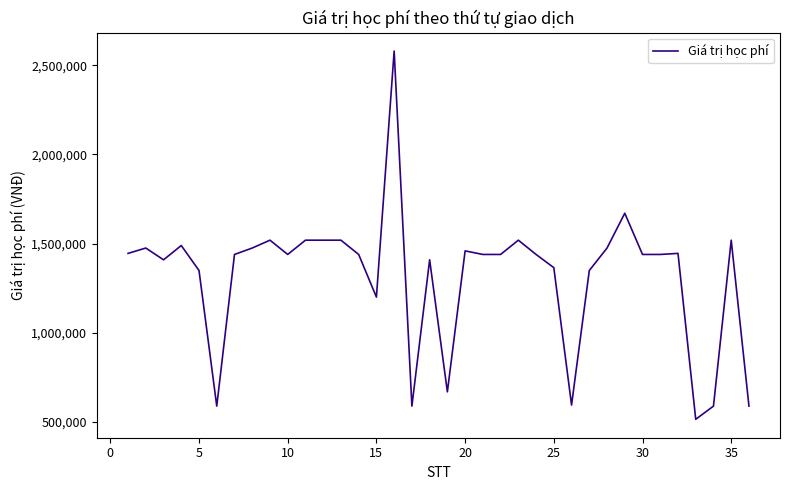

What is the maximum value shown in the chart?

2579000